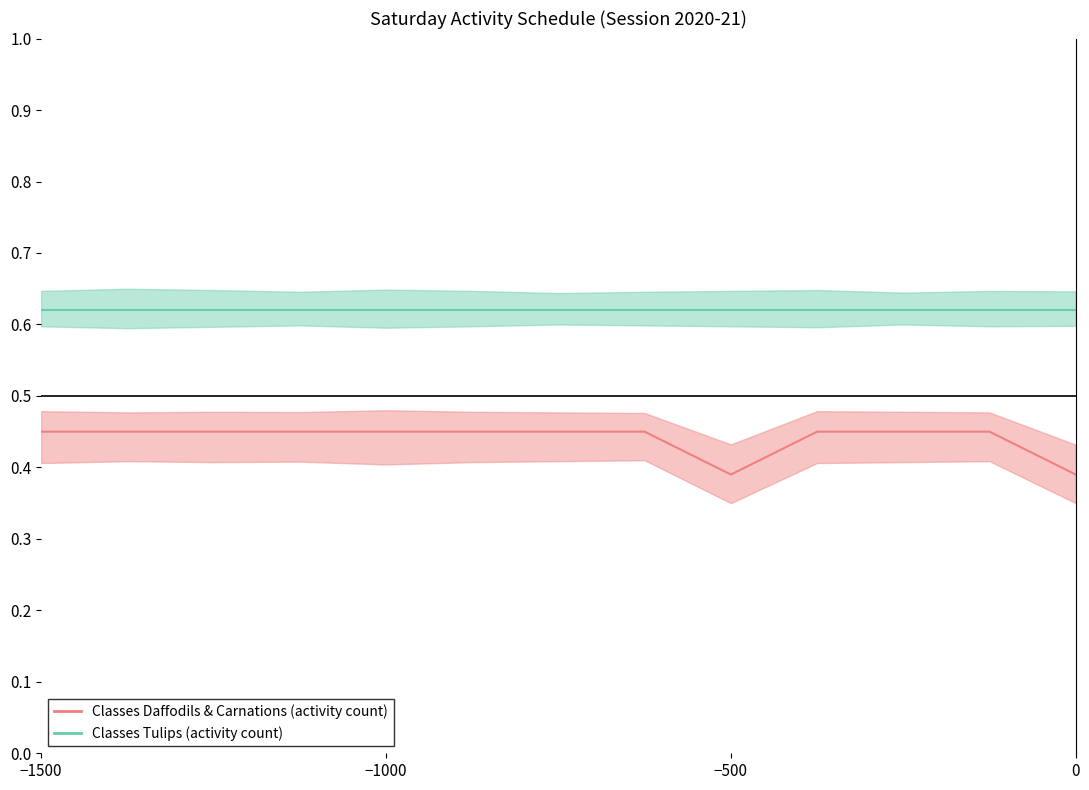

At which category is the sum across all series the highest?

−1500